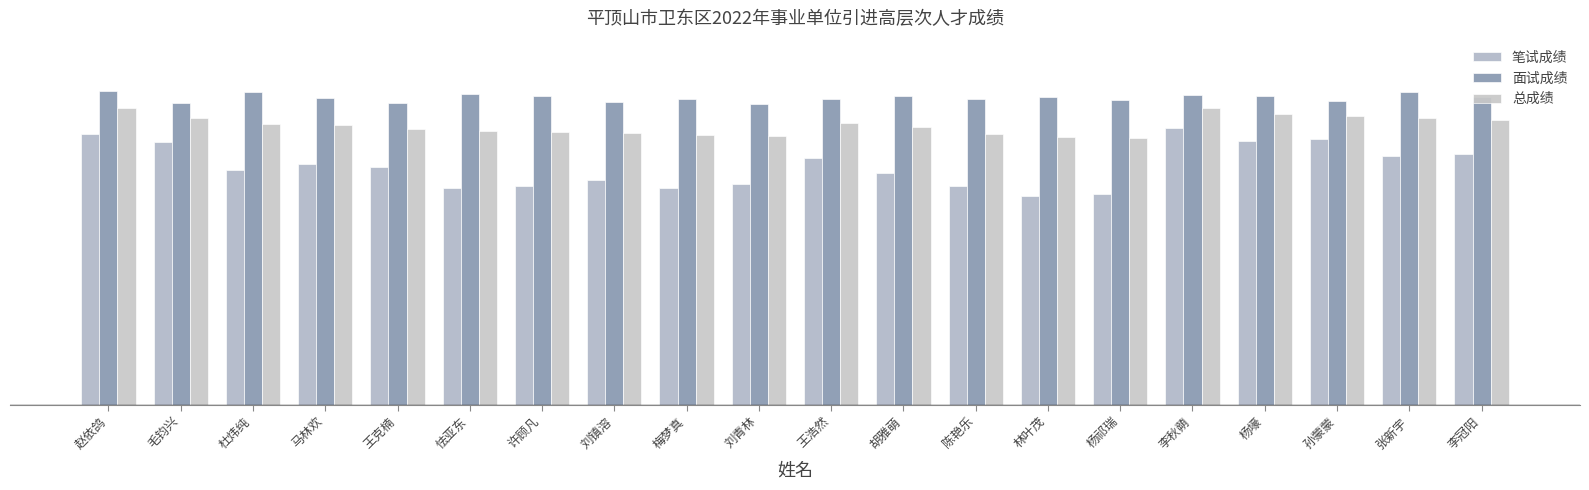

What is the average value of the 笔试成绩 series?

65.0